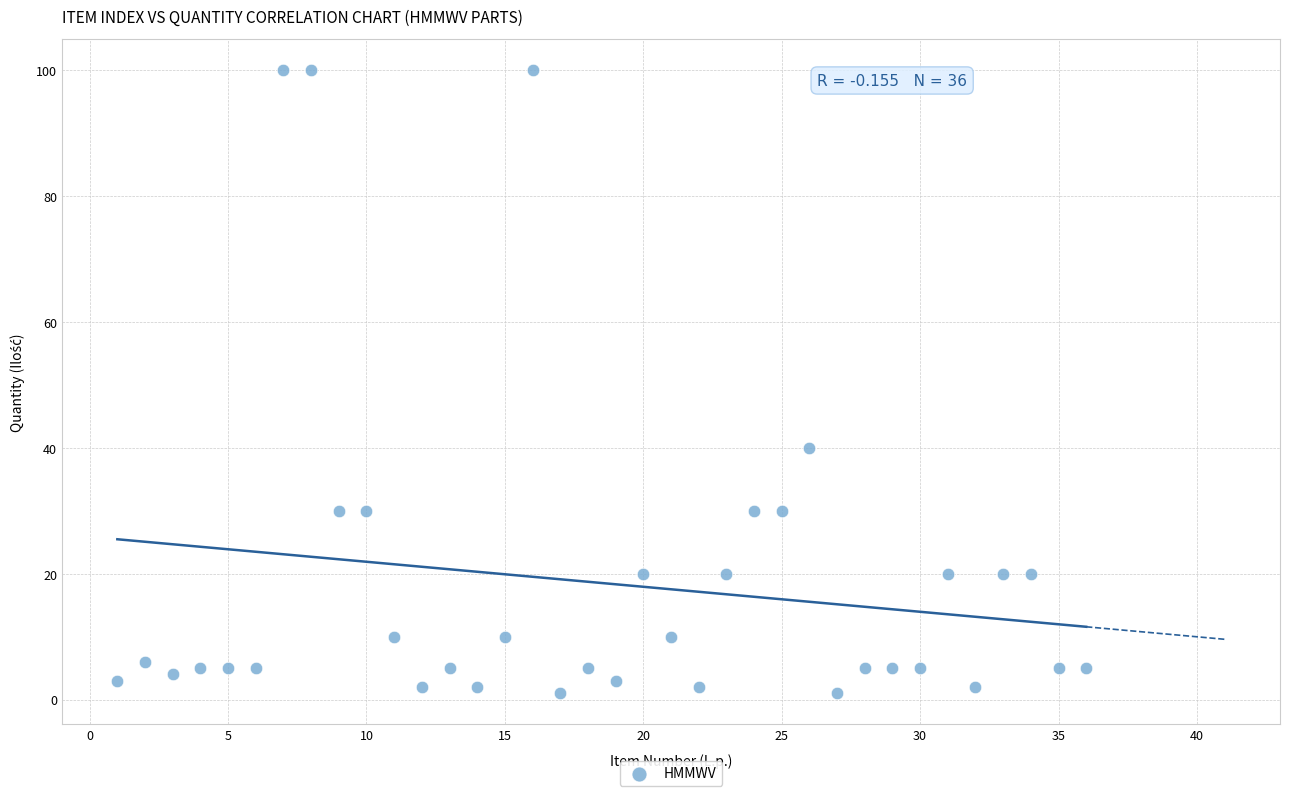

What is the range of Y values (max minus min)?

99